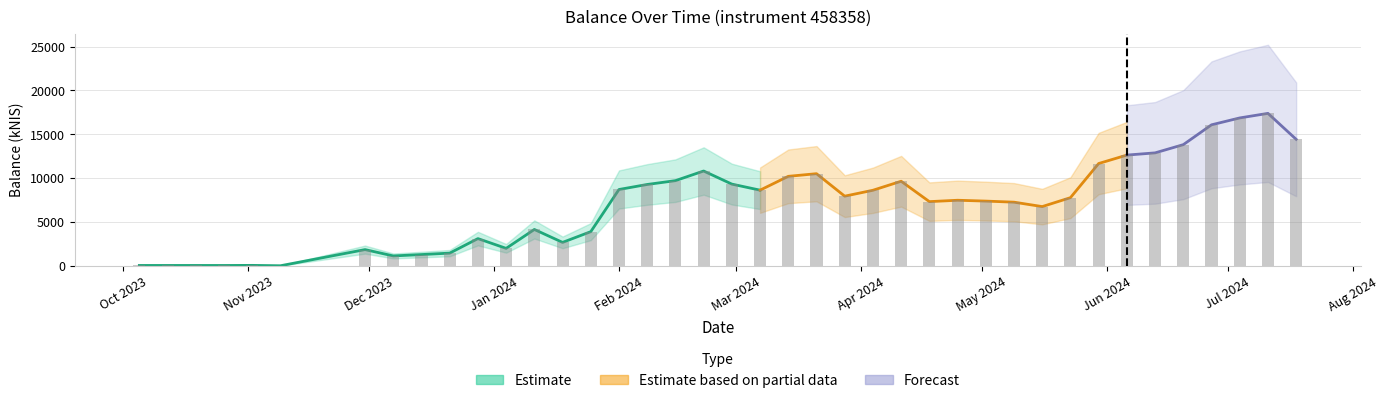

Rank the categories by value from lowest to highest.

2023-11-09, 2023-10-26, 2023-10-19, 2023-10-12, 2023-10-05, 2023-11-02, 2023-12-07, 2023-12-14, 2023-12-21, 2023-11-30, 2024-01-04, 2024-01-18, 2023-12-28, 2024-01-25, 2024-01-11, 2024-05-16, 2024-05-09, 2024-04-18, 2024-05-02, 2024-04-25, 2024-05-23, 2024-03-28, 2024-04-04, 2024-03-07, 2024-02-01, 2024-02-08, 2024-02-29, 2024-04-11, 2024-02-15, 2024-03-14, 2024-03-21, 2024-02-22, 2024-05-30, 2024-06-06, 2024-06-13, 2024-06-20, 2024-07-18, 2024-06-27, 2024-07-04, 2024-07-11